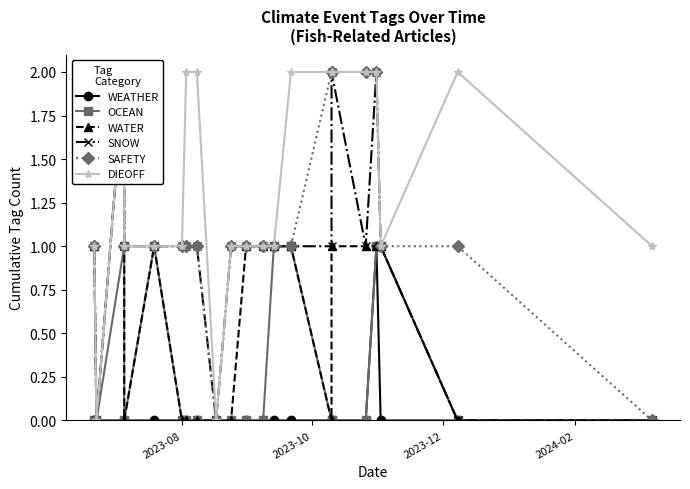

Is this an area chart (filled region under the line)?

No